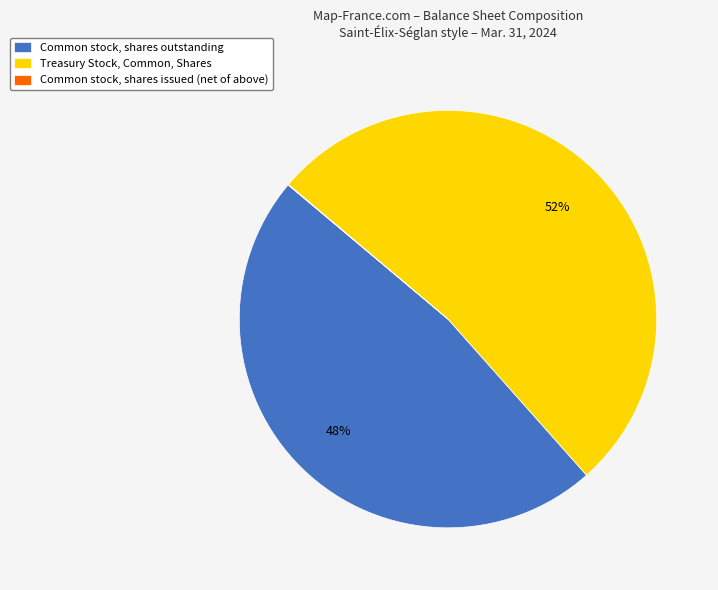

Which category accounts for the majority?

Treasury Stock, Common, Shares